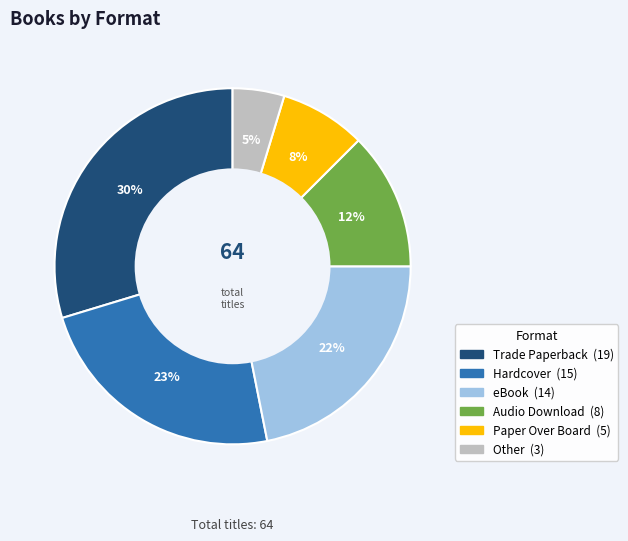

Is there any slice that represents more than half of the pie?

No